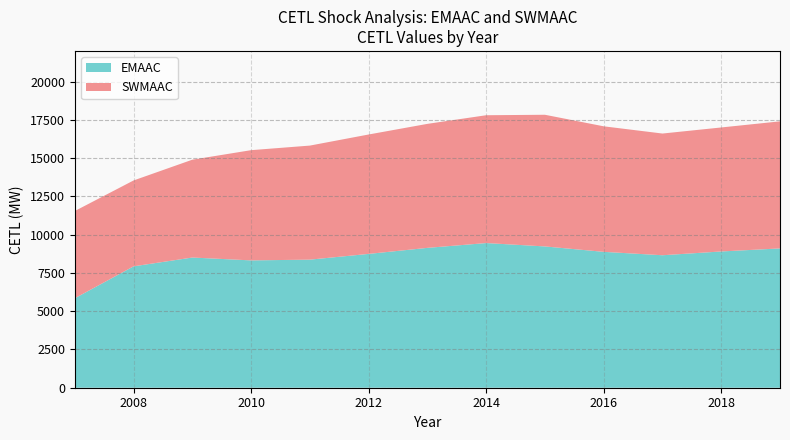

Reading right to left, list all the values displayed in this chart.

EMAAC: 2019=9100	2018=8901	2017=8654	2016=8876	2015=9230	2014=9450	2013=9136	2012=8742	2011=8367	2010=8318	2009=8505	2008=7930	2007=5845
SWMAAC: 2019=8300	2018=8100	2017=7950	2016=8200	2015=8600	2014=8350	2013=8100	2012=7800	2011=7450	2010=7200	2009=6391	2008=5610	2007=5699